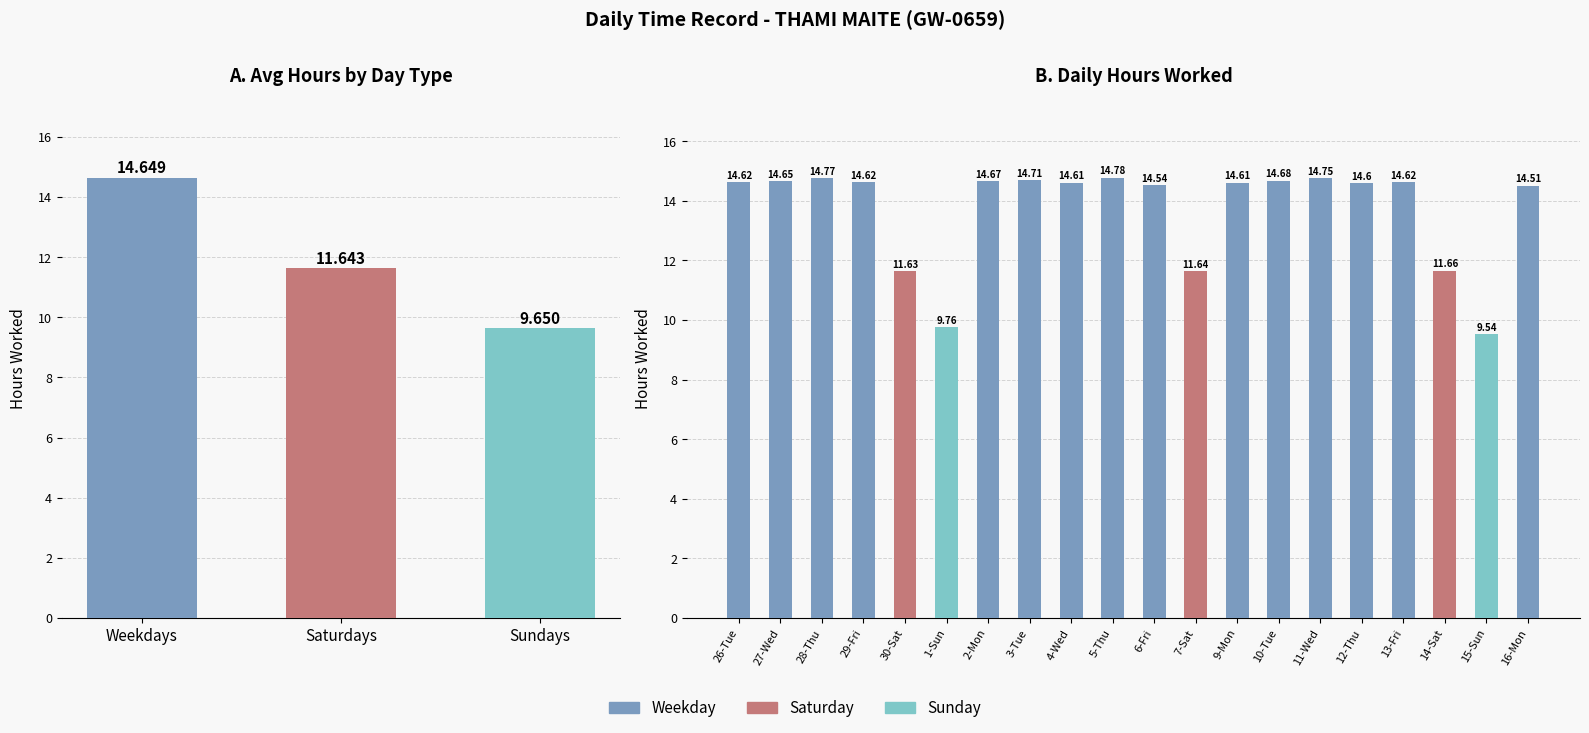

Count the number of values greater than 14.

15